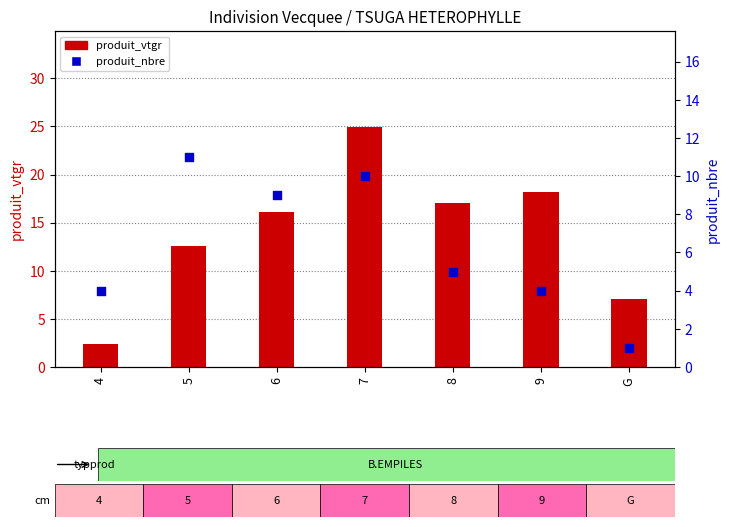

Which series has the largest total across all categories?

produit_vtgr